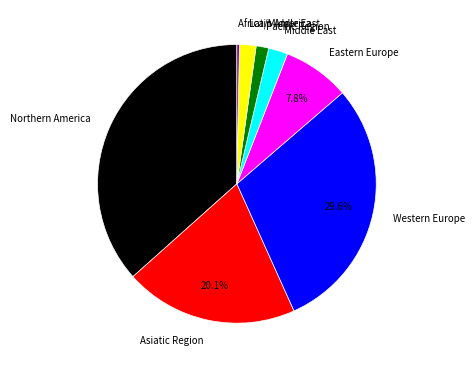

How many slices are in this pie chart?

8